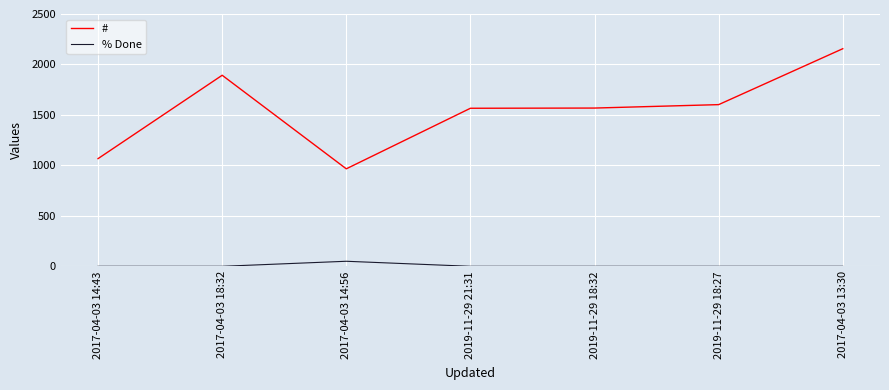

In % Done, how many points are higher than both neighbors (excluding endpoints)?

1